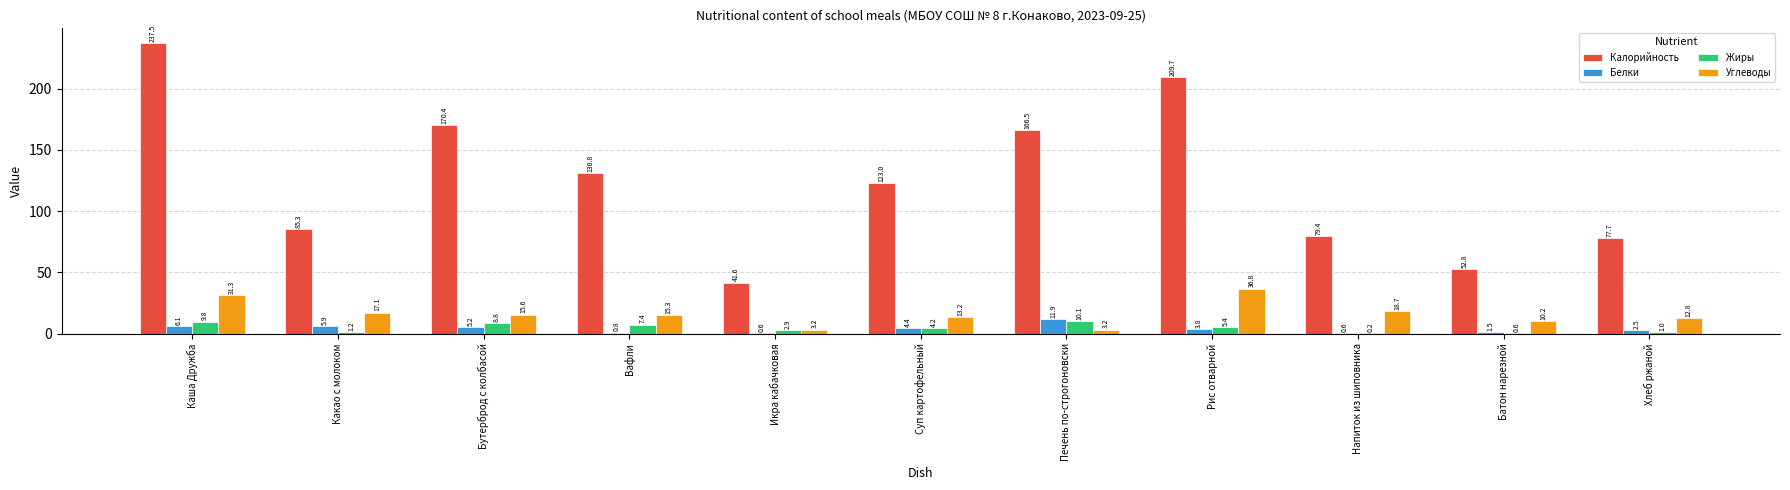

True or false: Калорийность has a value of 48.6 at Напиток из шиповника.

False